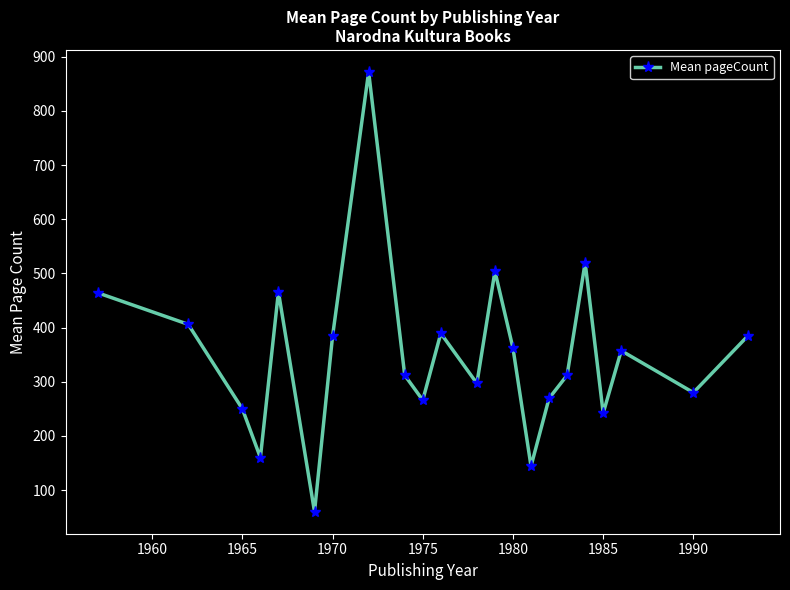

What is the greatest value displayed?

872.0